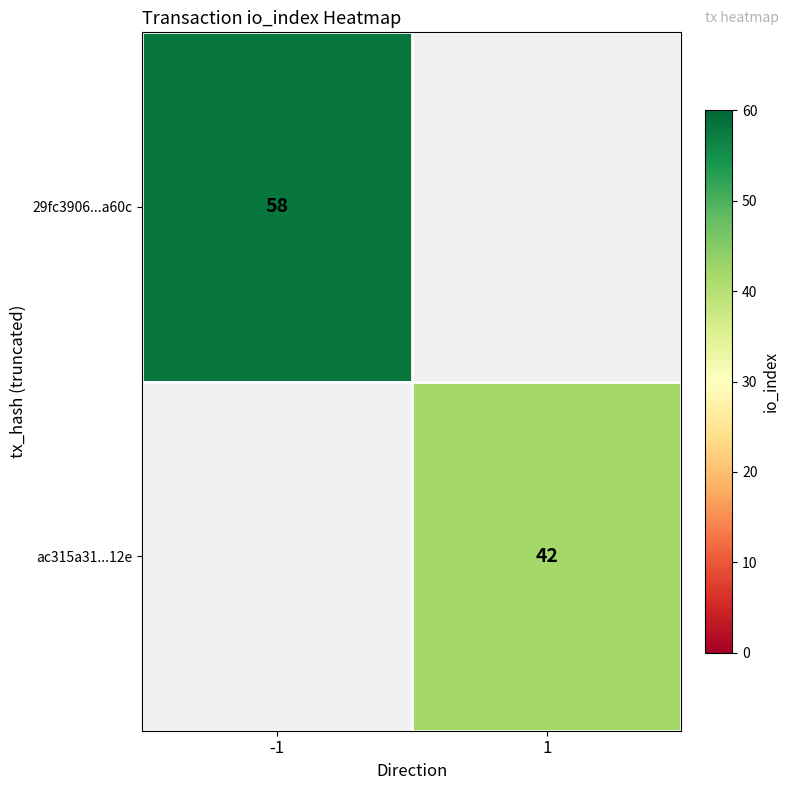

The value of 29fc3906...a60c at -1 is 38. True or false?

False